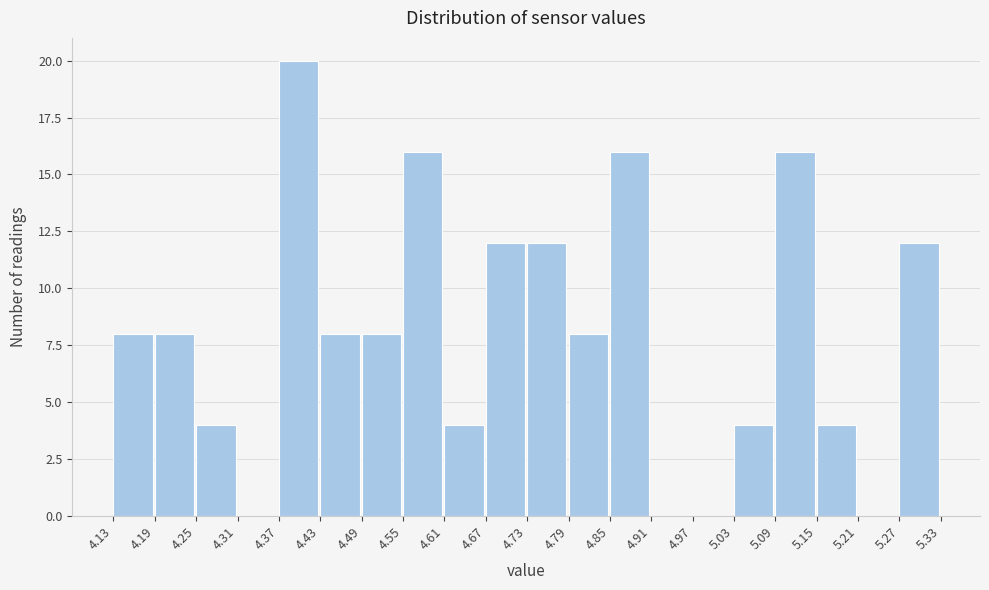

Reading left to right, transcribe this chart: for each bar, give the range it covers on the x-axis and its height. The values are not printed on the chart, so give them approximately, as read against the axis.

4.13 to 4.19: 8
4.19 to 4.25: 8
4.25 to 4.31: 4
4.31 to 4.37: 0
4.37 to 4.43: 20
4.43 to 4.49: 8
4.49 to 4.55: 8
4.55 to 4.61: 16
4.61 to 4.67: 4
4.67 to 4.73: 12
4.73 to 4.79: 12
4.79 to 4.85: 8
4.85 to 4.91: 16
4.91 to 4.97: 0
4.97 to 5.03: 0
5.03 to 5.09: 4
5.09 to 5.15: 16
5.15 to 5.21: 4
5.21 to 5.27: 0
5.27 to 5.33: 12